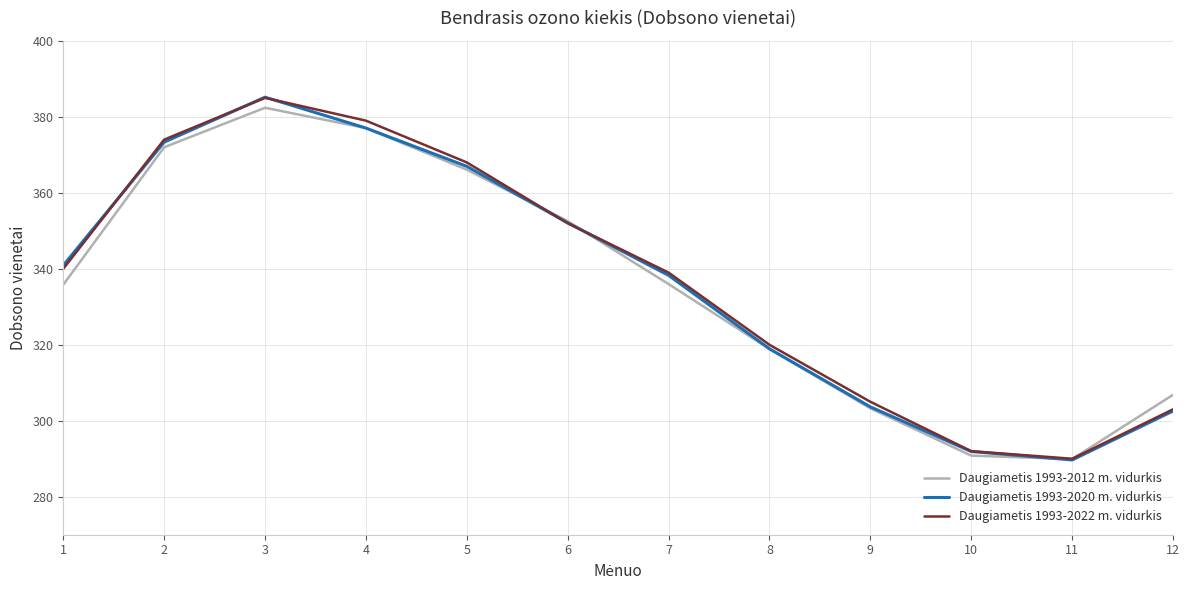

How many values in the Daugiametis 1993-2020 m. vidurkis series exceed 340?

6